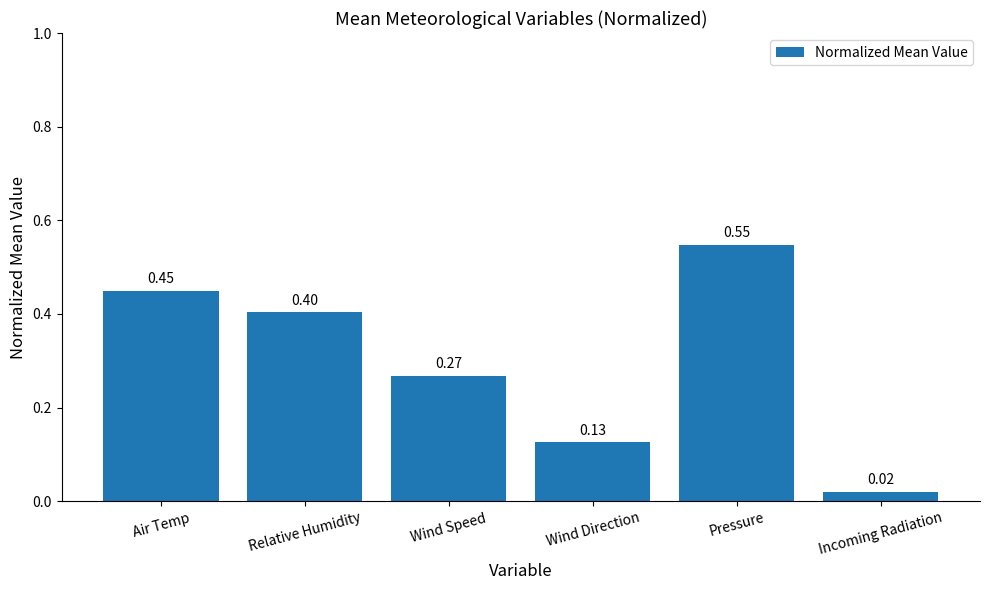

What is the sum of all values?

1.8